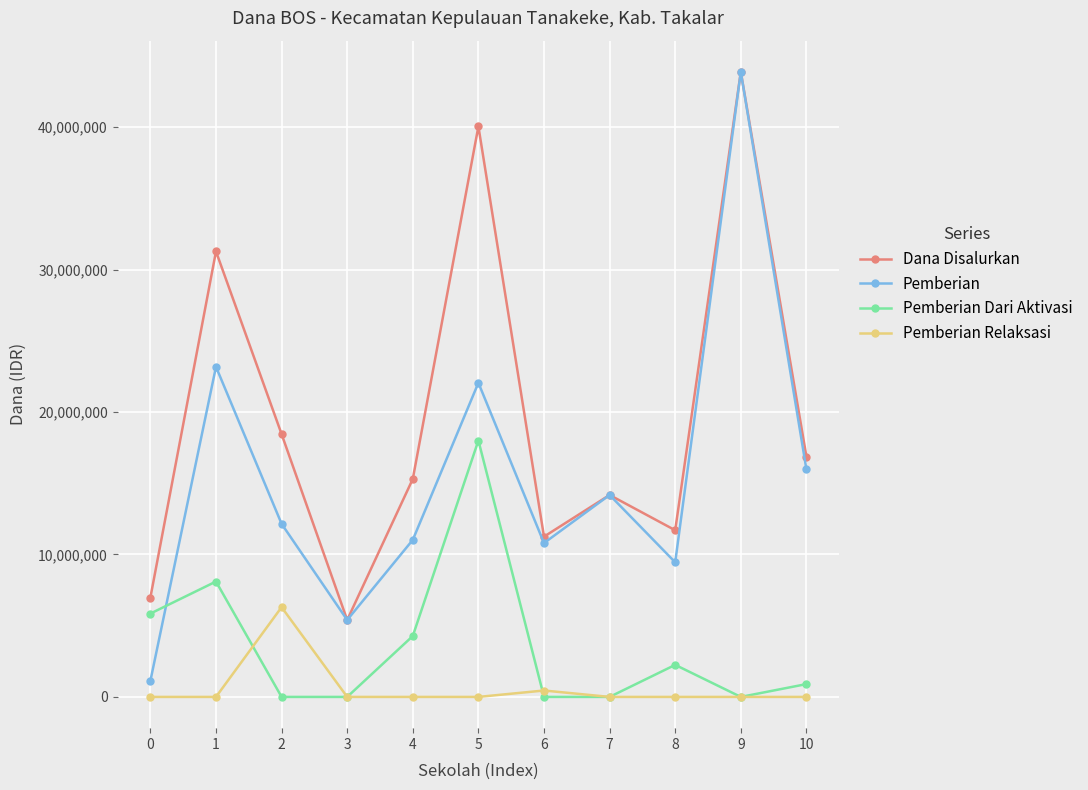

What are all the series names shown in the legend?

Dana Disalurkan, Pemberian, Pemberian Dari Aktivasi, Pemberian Relaksasi